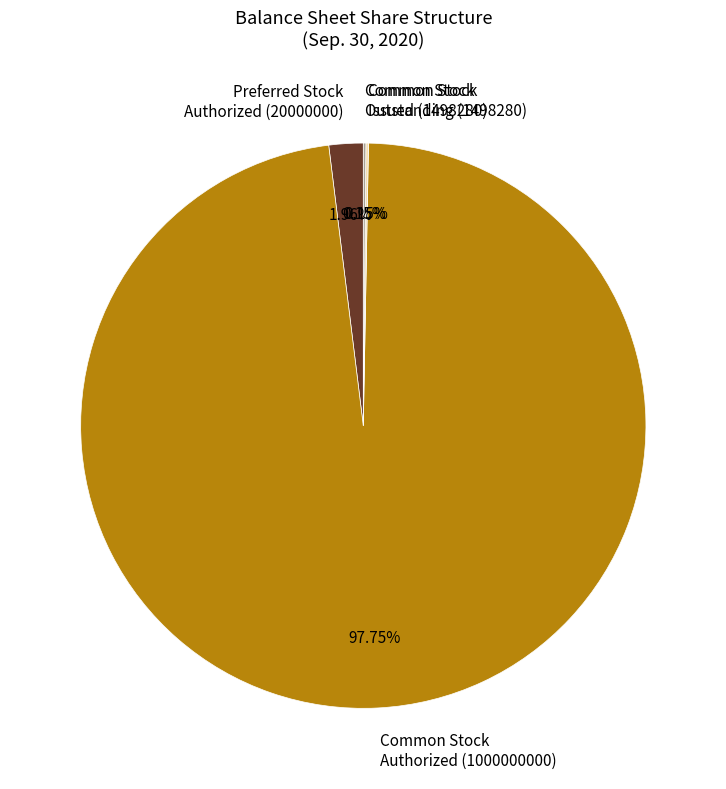

Between Preferred Stock Authorized (20000000) and Common Stock Authorized (1000000000), which is larger?

Common Stock Authorized (1000000000)